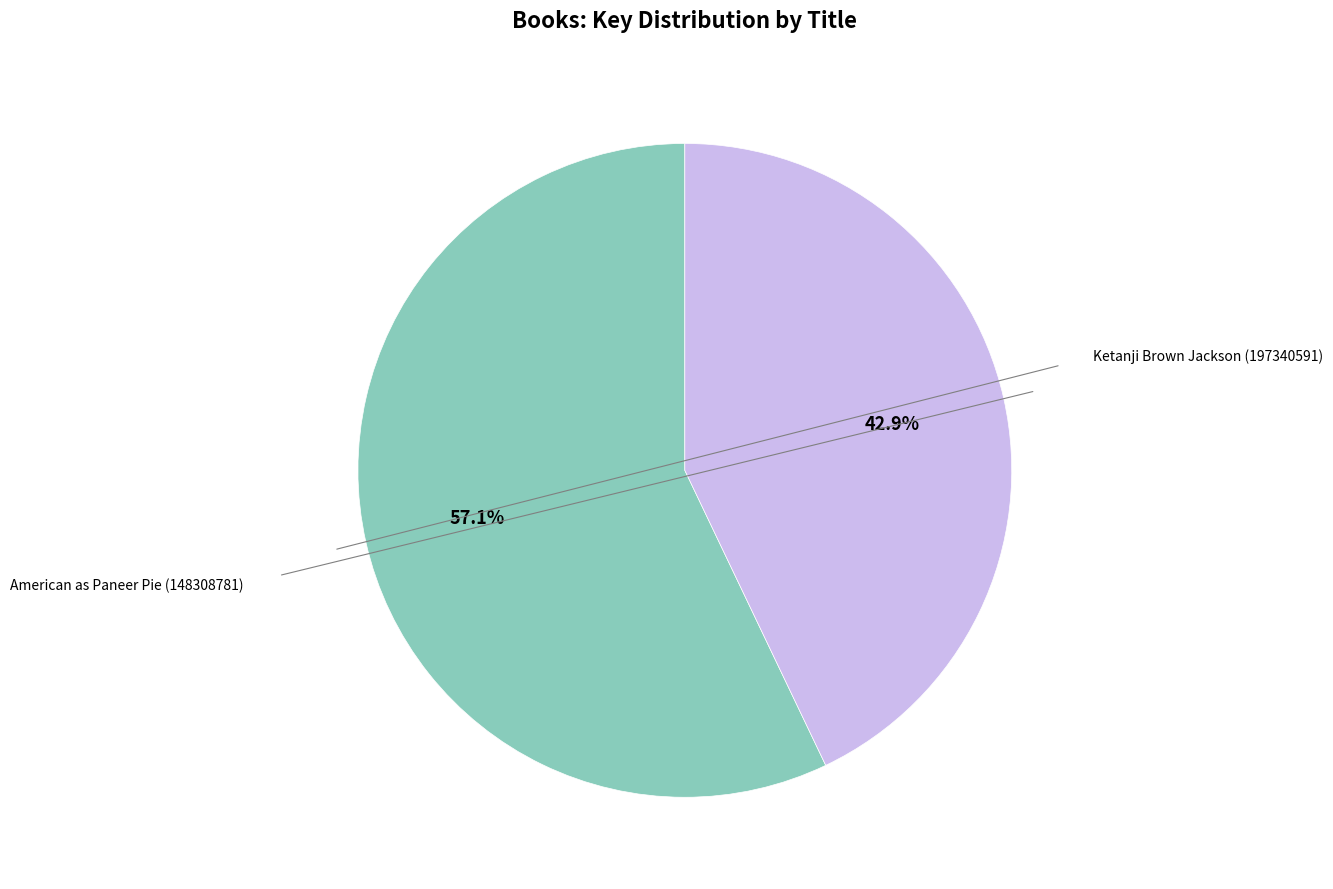

To the nearest percent, what is the difference between the Ketanji Brown Jackson (197340591) and American as Paneer Pie (148308781) slice percentages?

14%